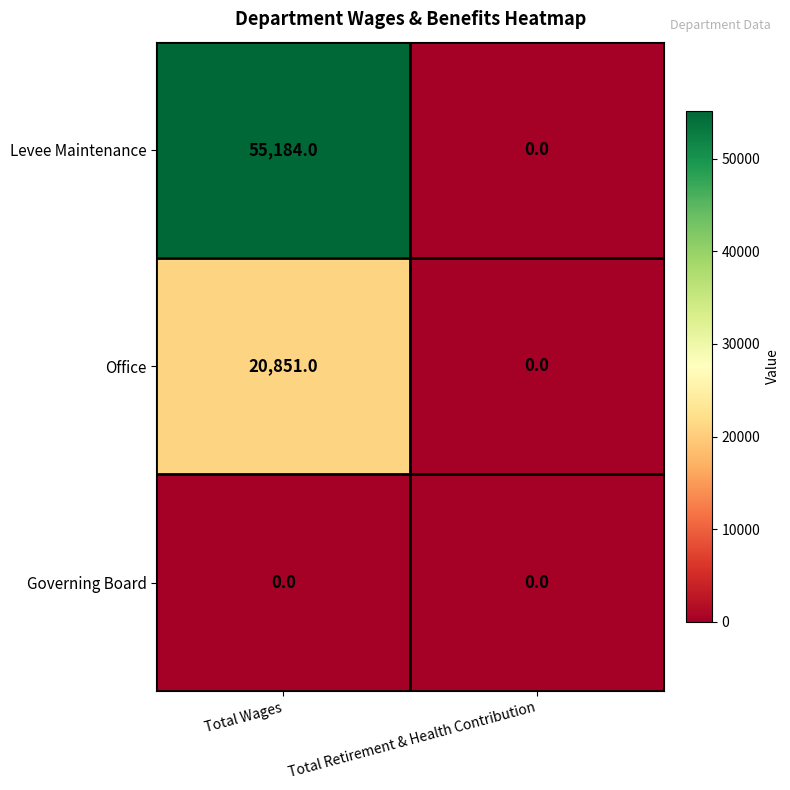

Rank the series by their average value, from lowest to highest.

Governing Board, Office, Levee Maintenance